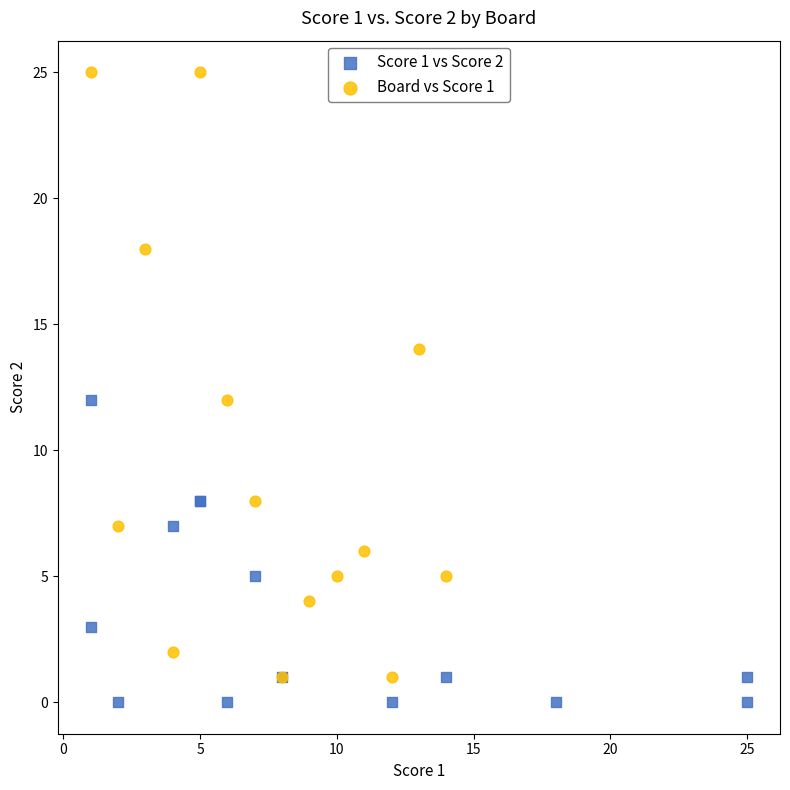

Which series has the largest Y range (max minus min)?

Board vs Score 1